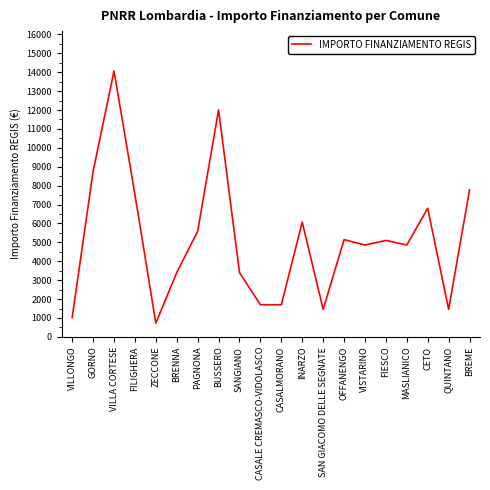

What is the difference between the values at CASALMORANO and BRENNA?

1701